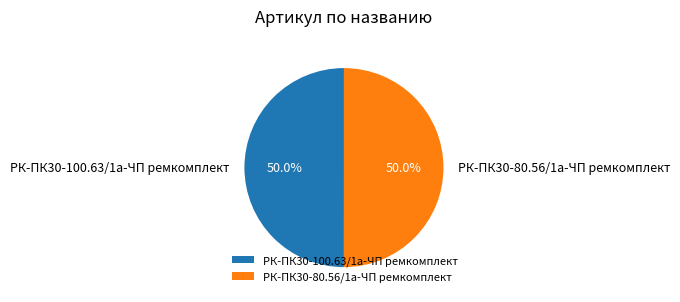

To the nearest percent, what is the combined percentage of РК-ПК30-100.63/1а-ЧП ремкомплект and РК-ПК30-80.56/1а-ЧП ремкомплект?

100%